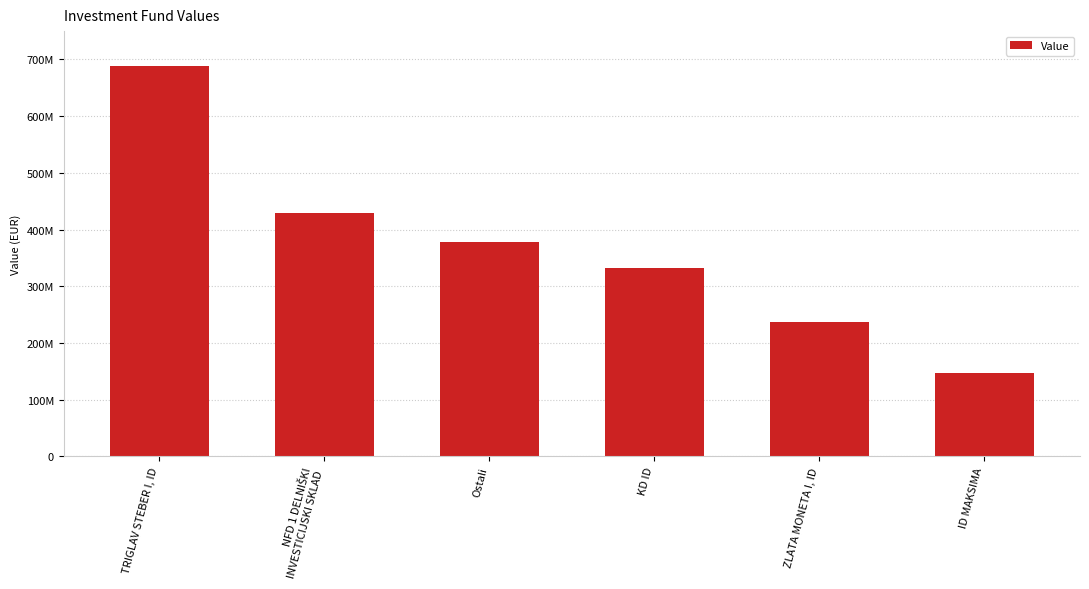

Which has a higher value, Ostali or TRIGLAV STEBER I, ID?

TRIGLAV STEBER I, ID